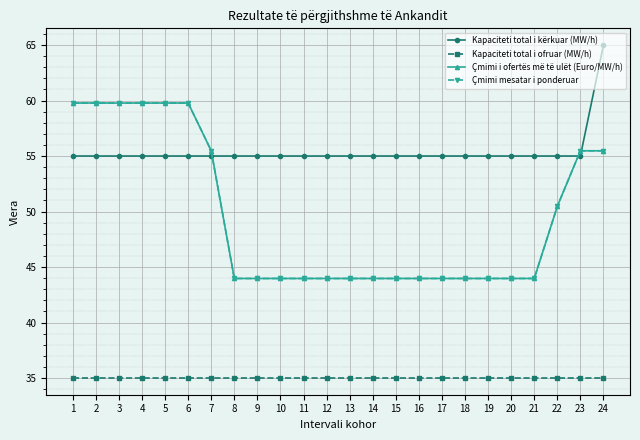

Is this an area chart (filled region under the line)?

No